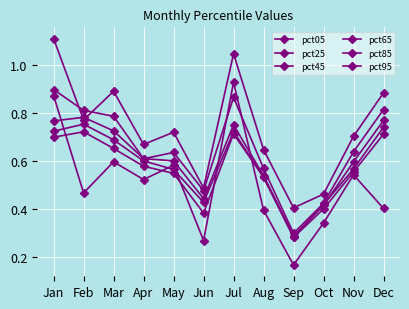

True or false: pct05 and pct25 intersect in this chart.

True